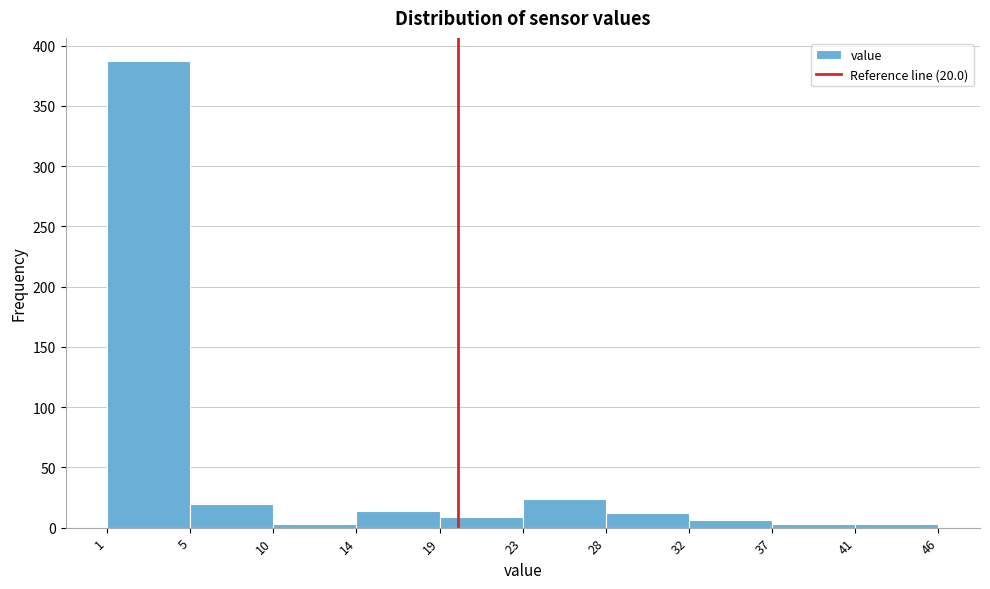

Reading left to right, extract all data points from this chart.

1=387	5=20	10=3	14=14	19=9	23=24	28=12	32=6	37=3	41=3